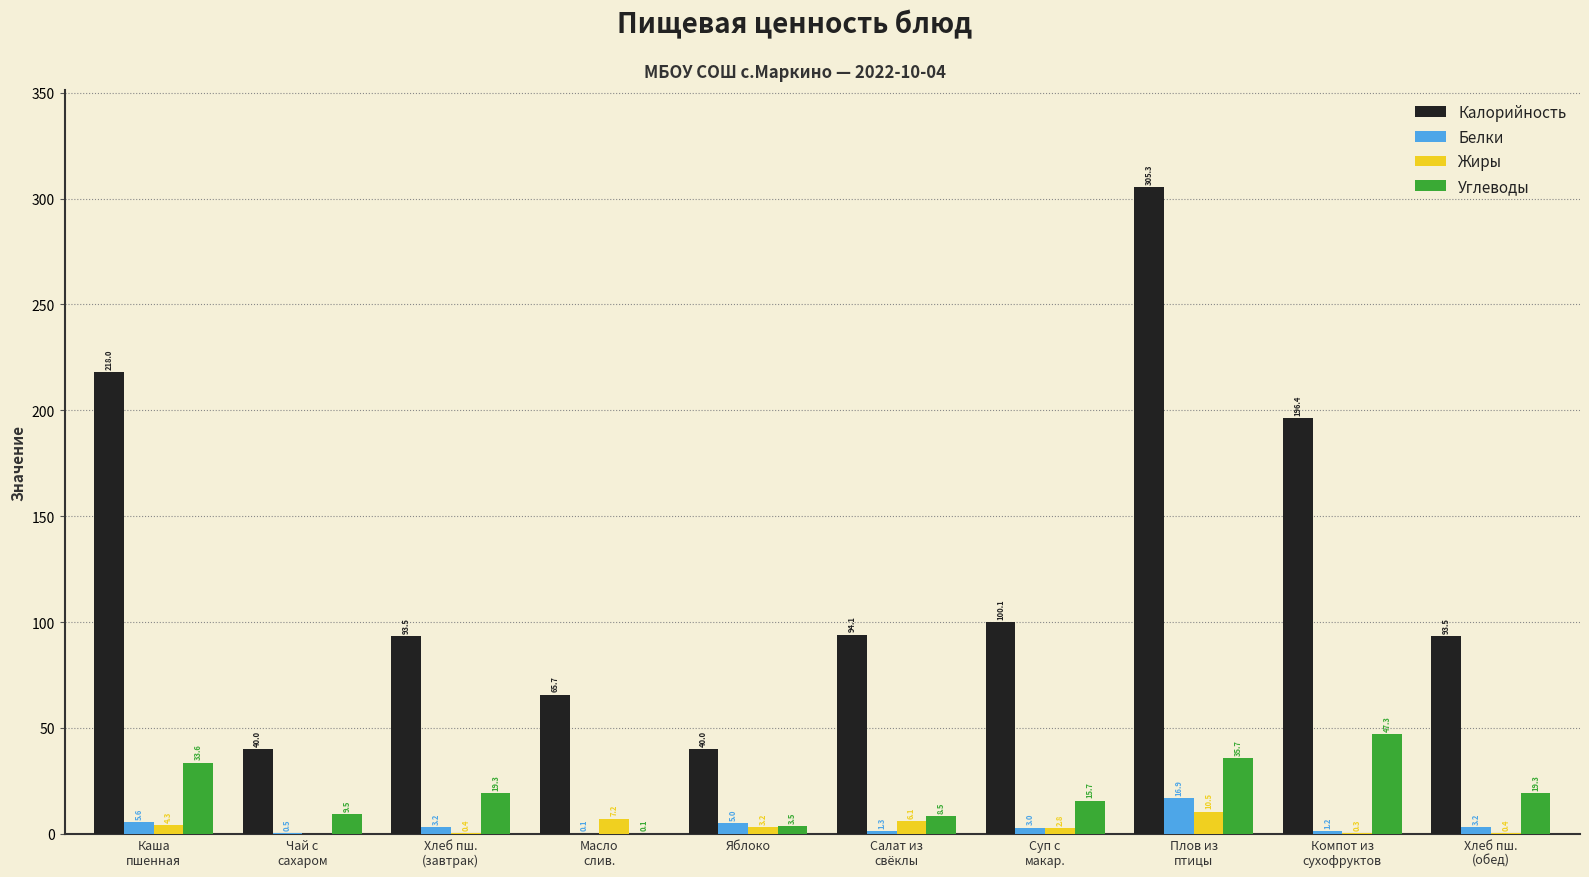

What is the approximate value of Белки at Яблоко?

5.0